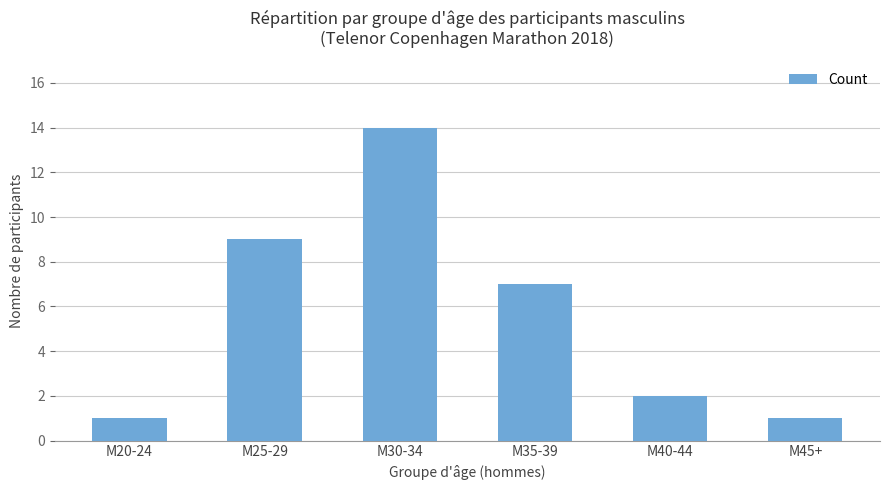

Does the chart contain any negative values?

No